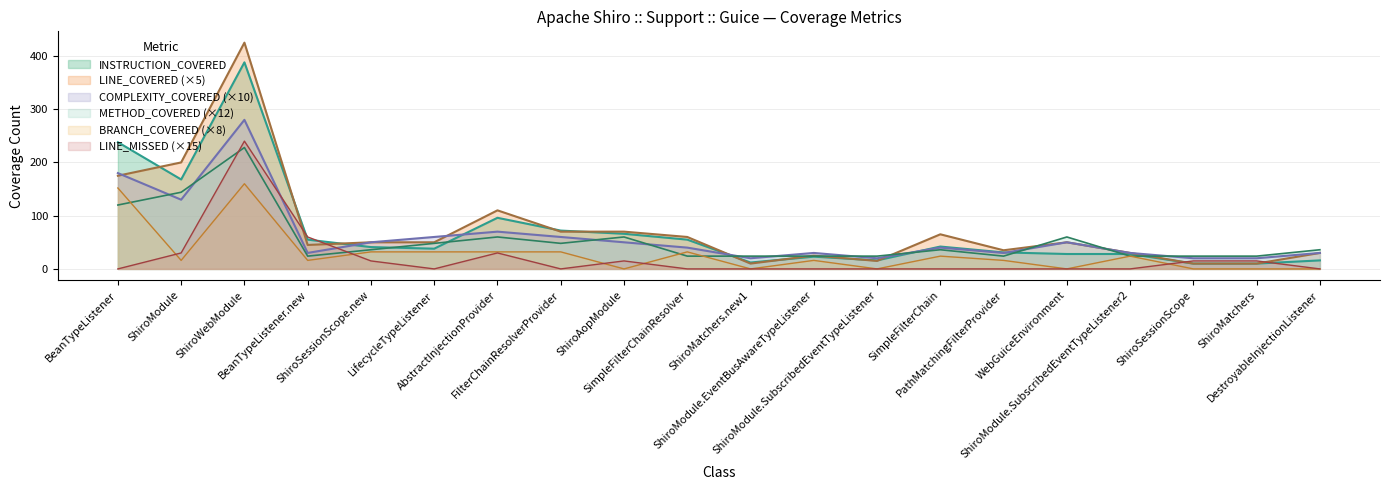

What is the difference between the highest and lowest values at ShiroMatchers?

24